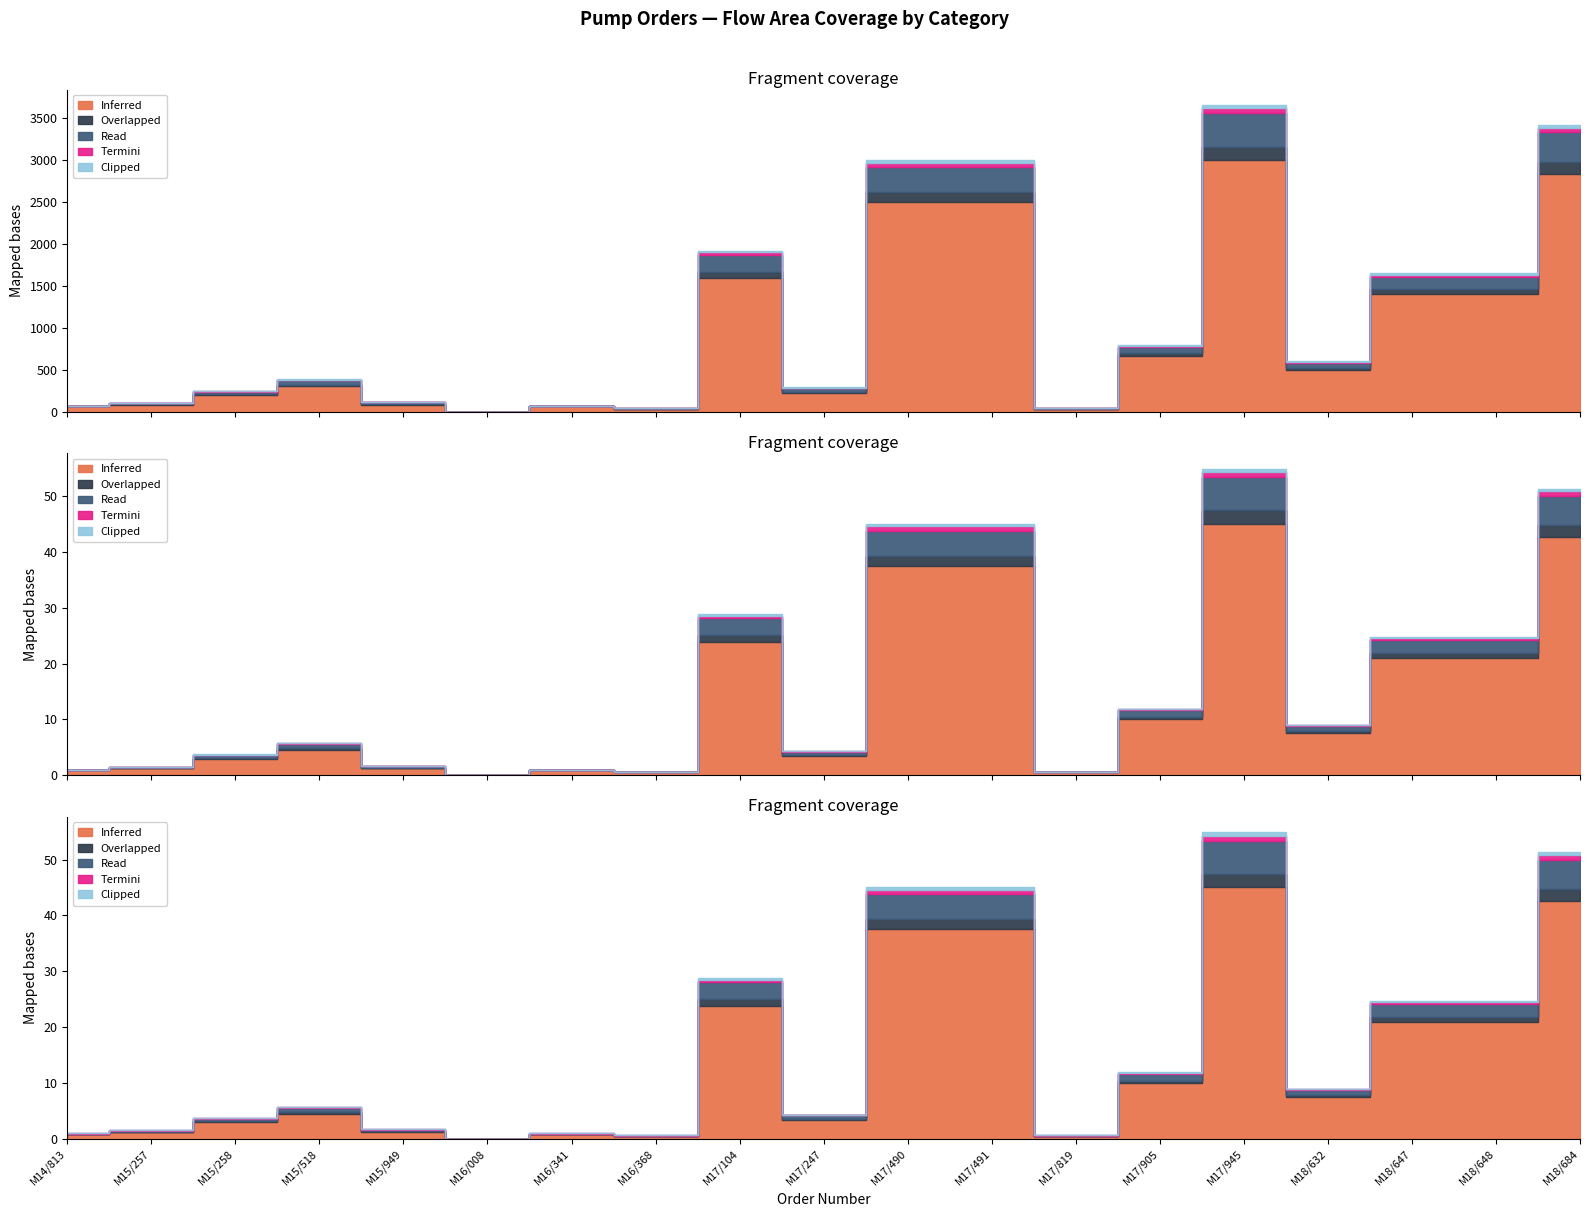

What is the difference between the second highest and minimum values in the Read series?

350.0